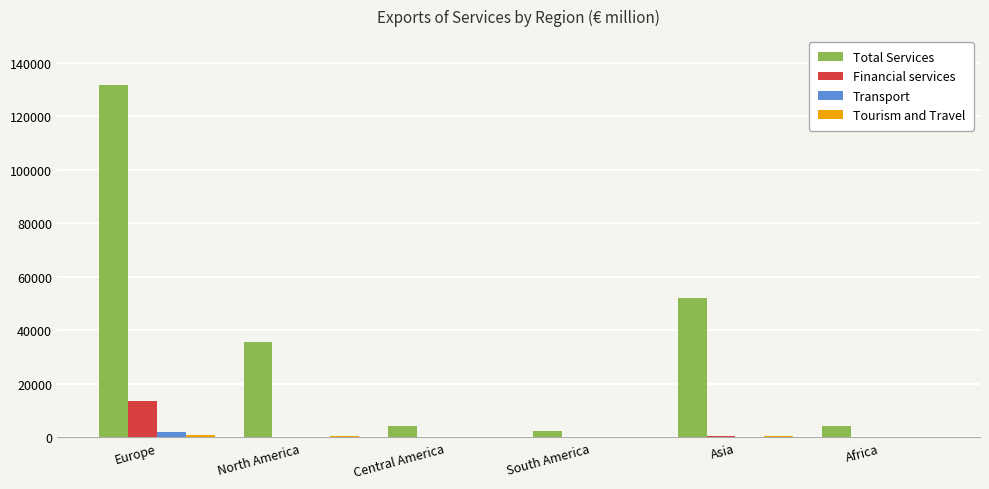

The Total Services series shows 35587 at North America. True or false?

True